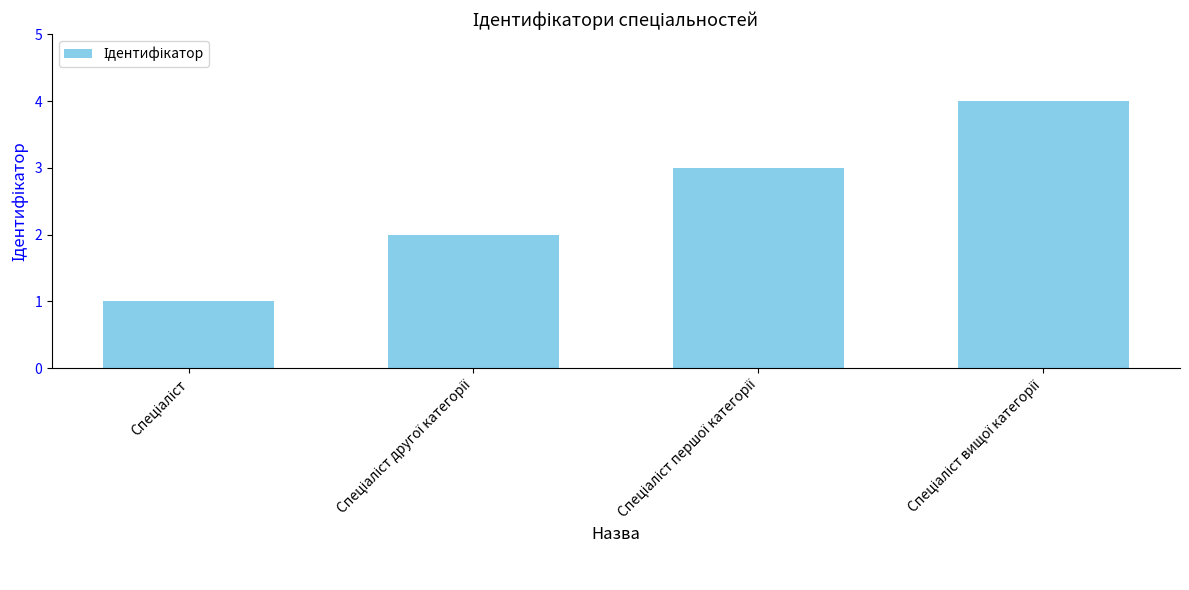

What is the sum of all values?

10